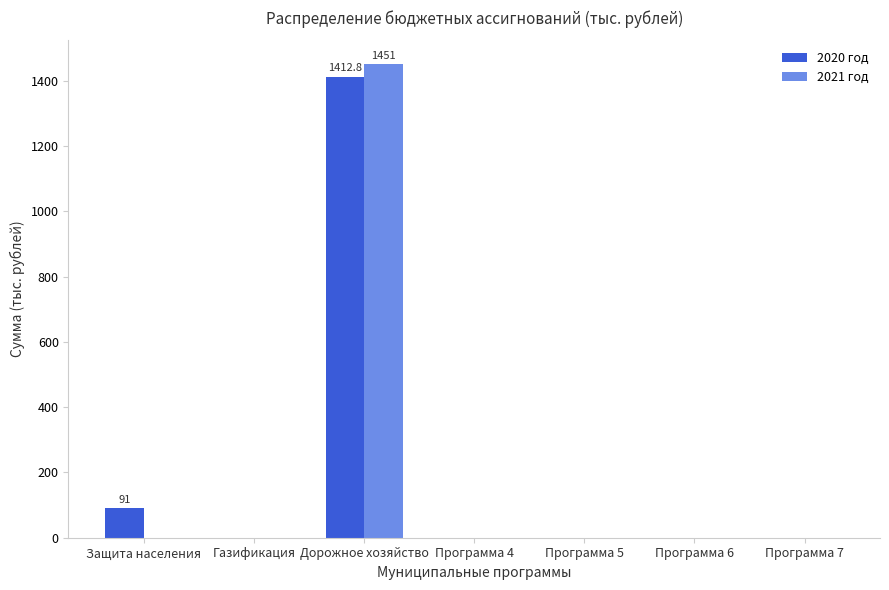

What is the highest value of the 2021 год series?

1451.0